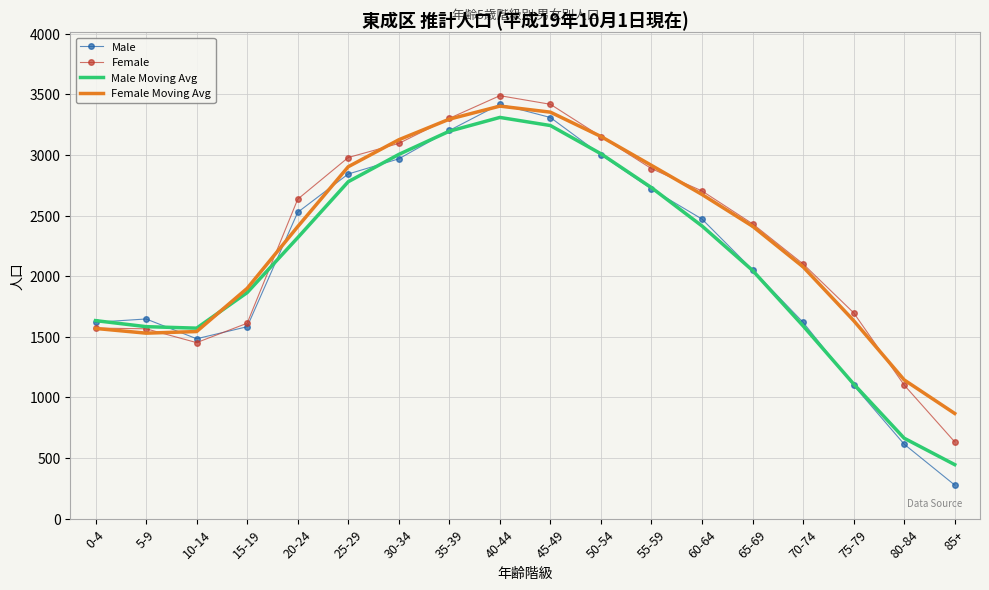

Rank the series at 85+ from lowest to highest value.

Male, Male Moving Avg, Female, Female Moving Avg